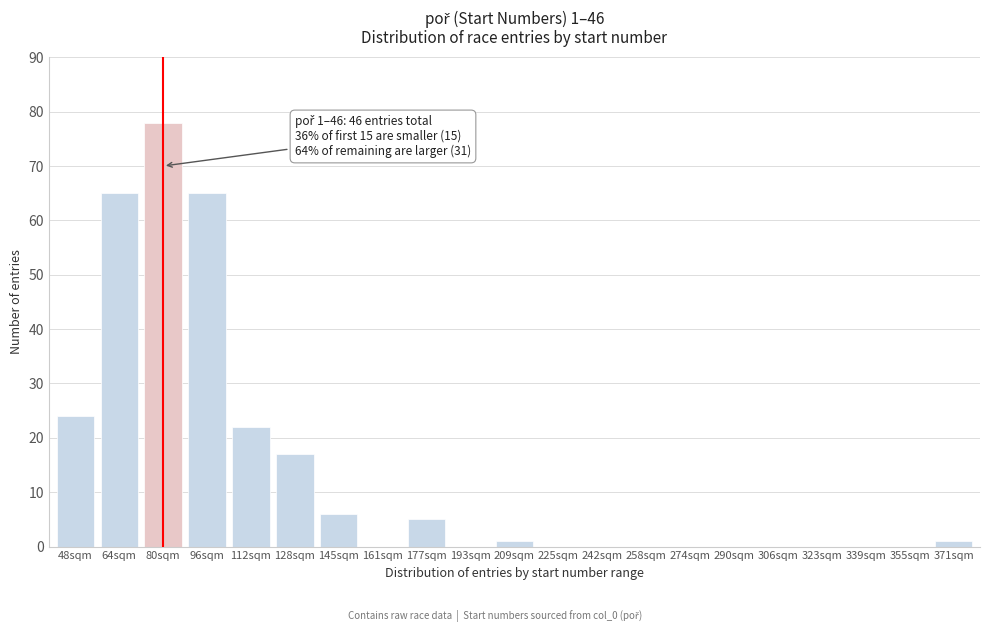

Reading right to left, extract all data points from this chart.

371sqm=1	355sqm=0	339sqm=0	323sqm=0	306sqm=0	290sqm=0	274sqm=0	258sqm=0	242sqm=0	225sqm=0	209sqm=1	193sqm=0	177sqm=5	161sqm=0	145sqm=6	128sqm=17	112sqm=22	96sqm=65	80sqm=78	64sqm=65	48sqm=24